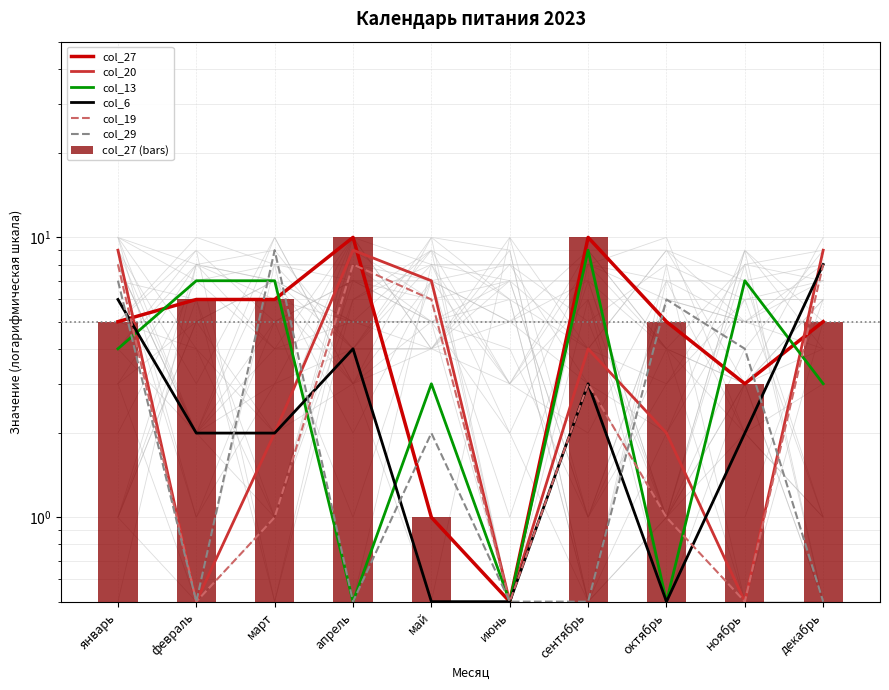

How many values in the col_13 series are below 4?

5